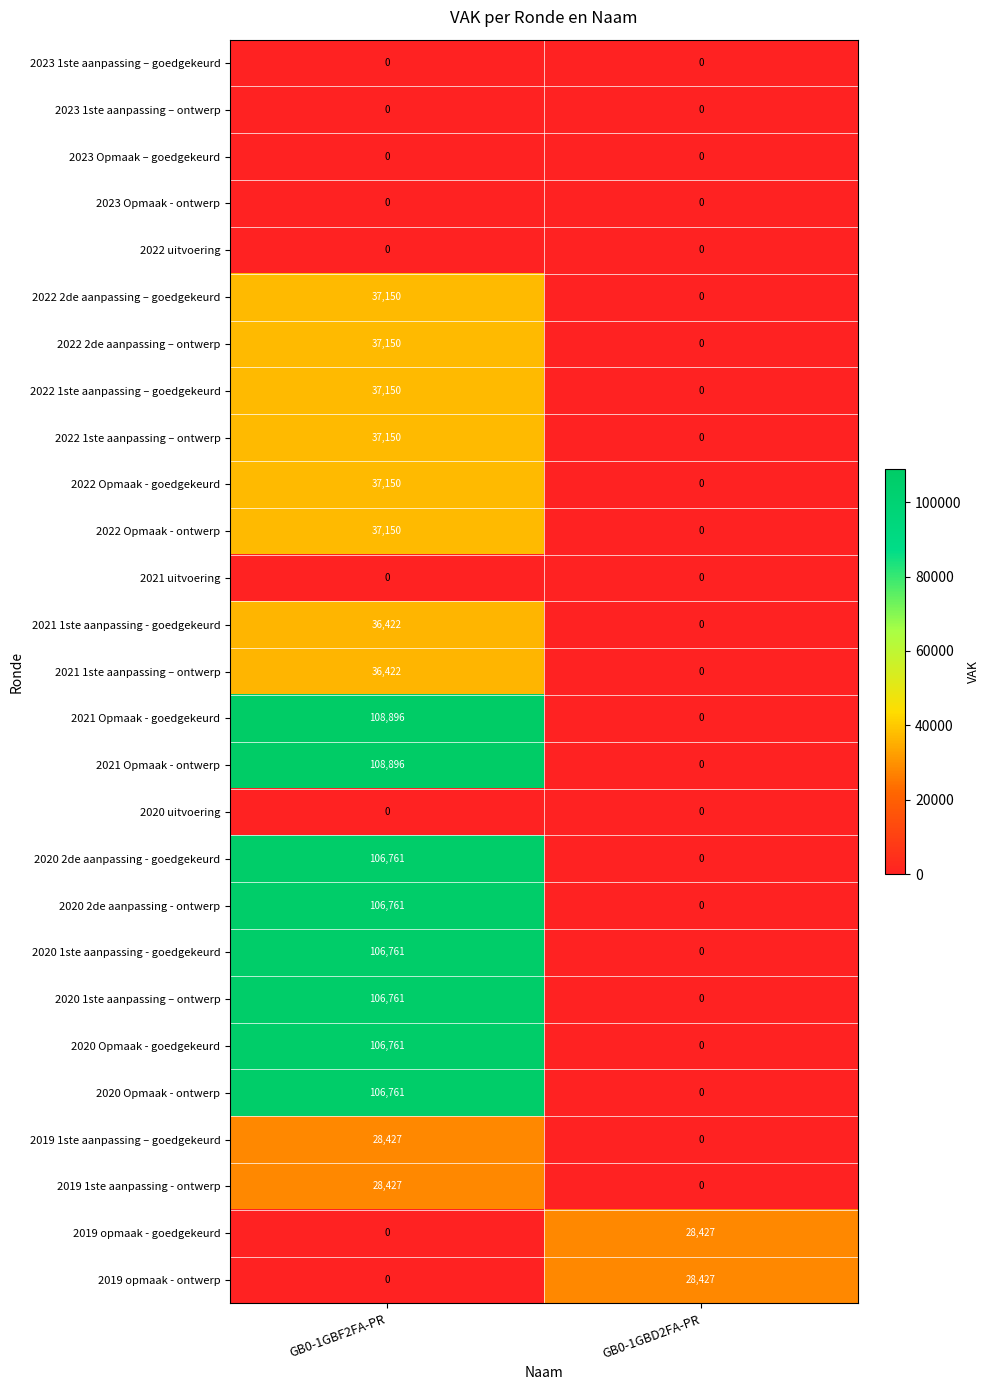

Count the number of categories in the chart.

2